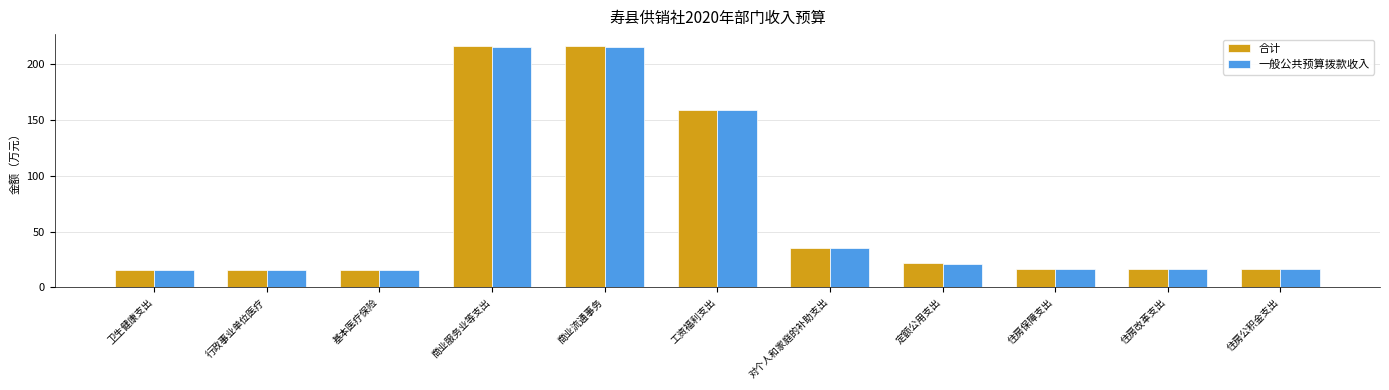

Read the 一般公共预算拨款收入 value at 住房公积金支出.

16.4